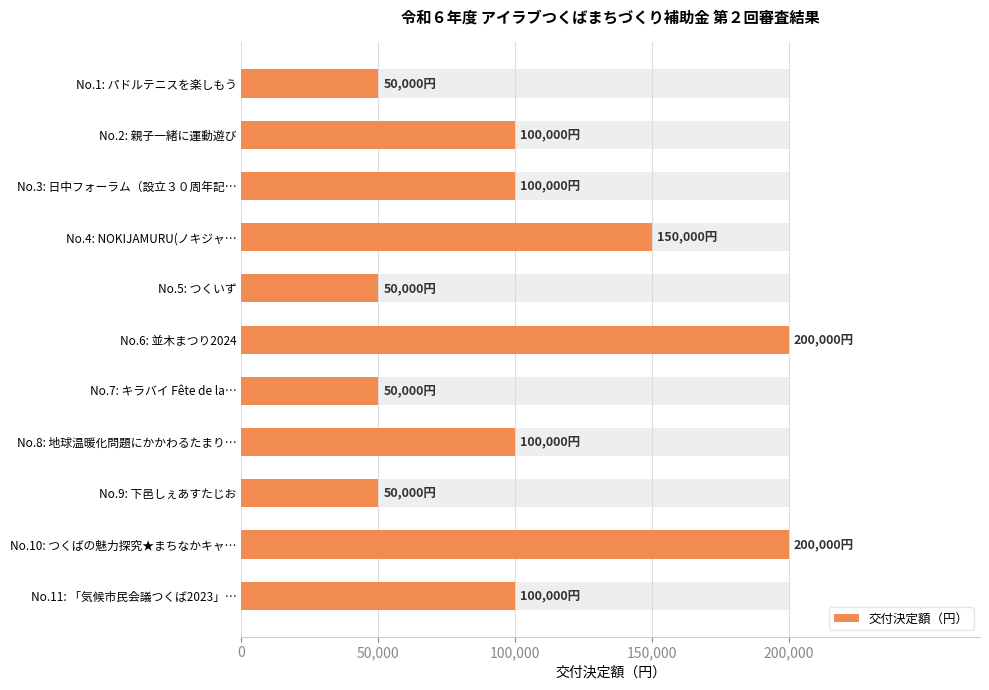

True or false: the data shows 286637 at No.10: つくばの魅力探究★まちなかキャ….

False